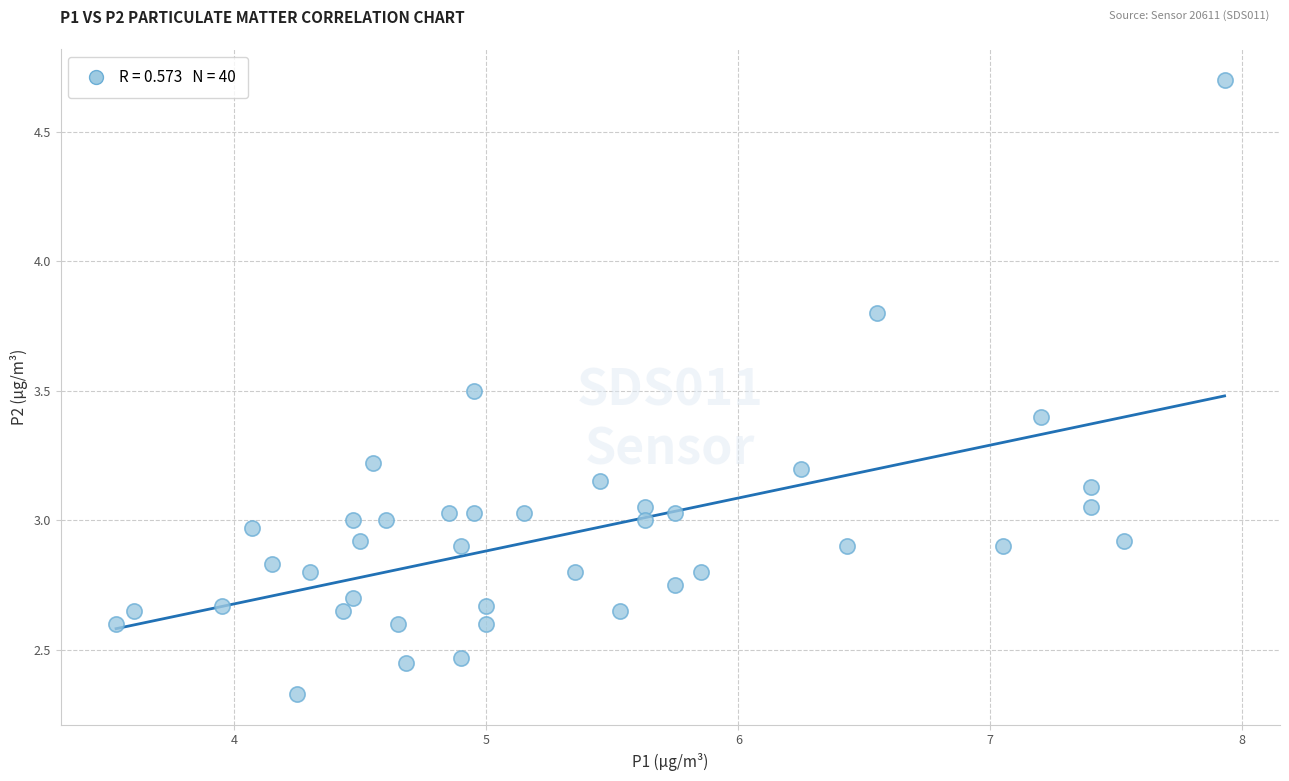

What is the range of X values (max minus min)?

4.4